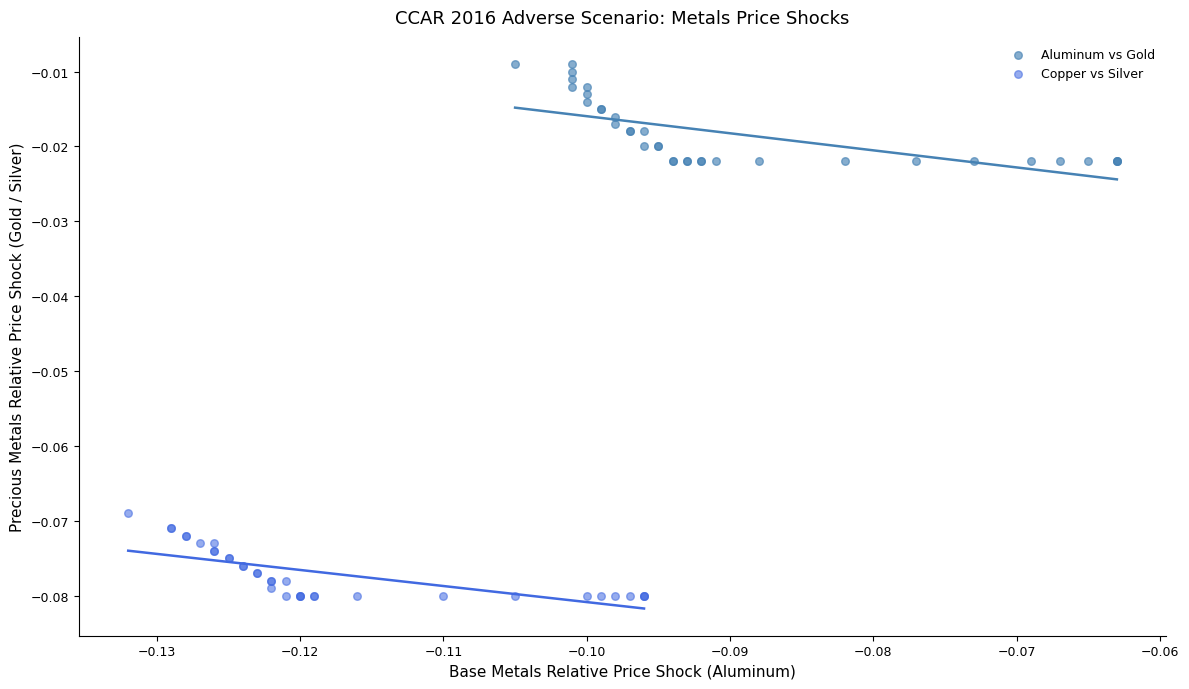

Which series reaches the minimum Y coordinate?

Copper vs Silver